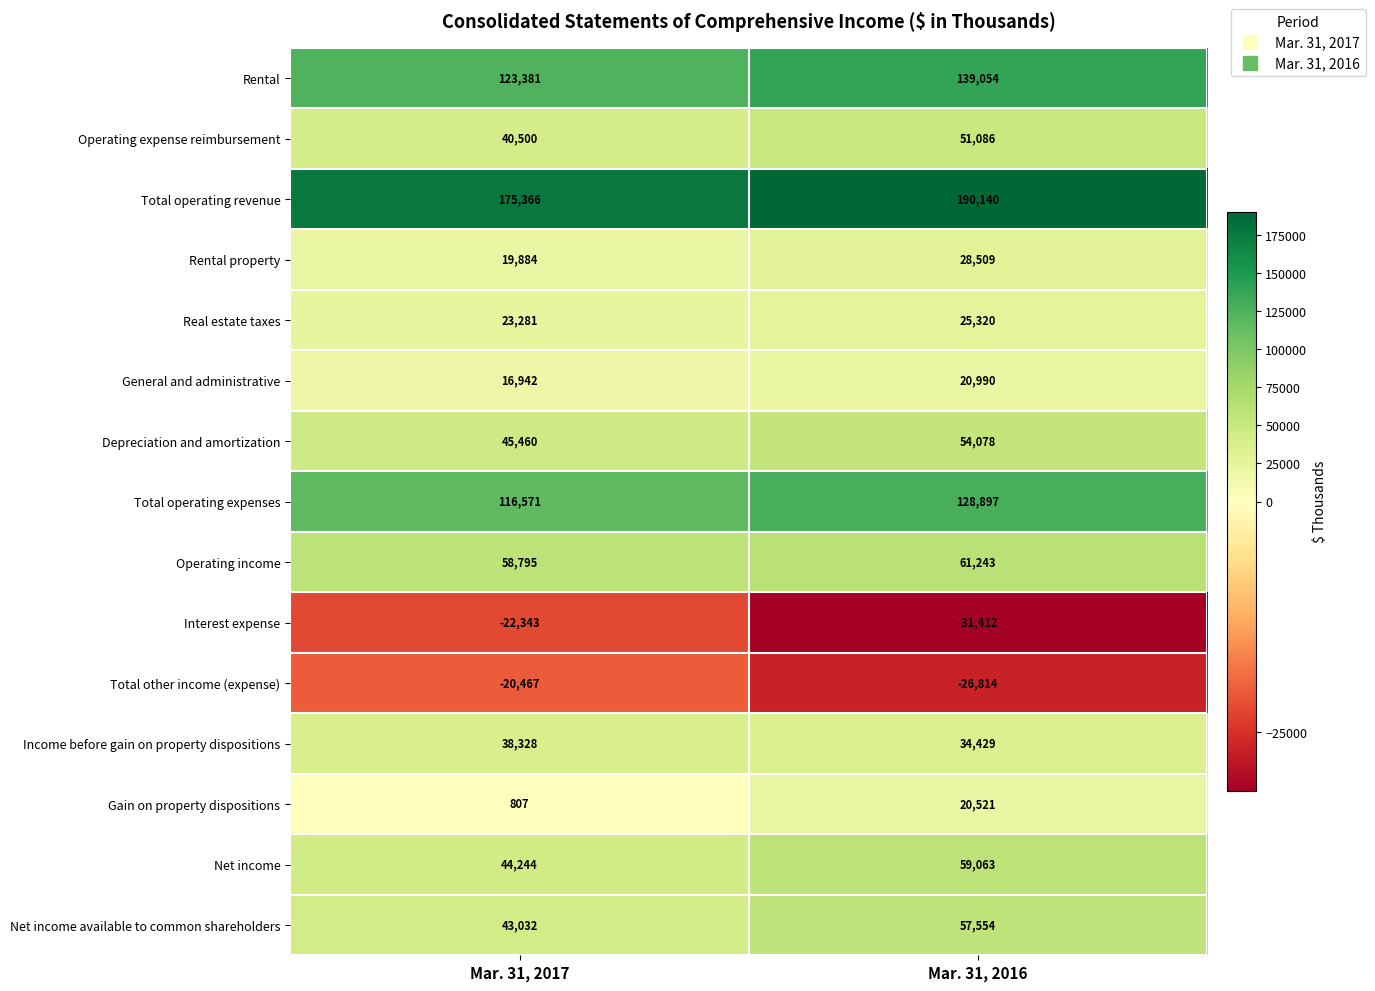

What is the sum of the Income before gain on property dispositions values at Mar. 31, 2016 and Mar. 31, 2017?

72757